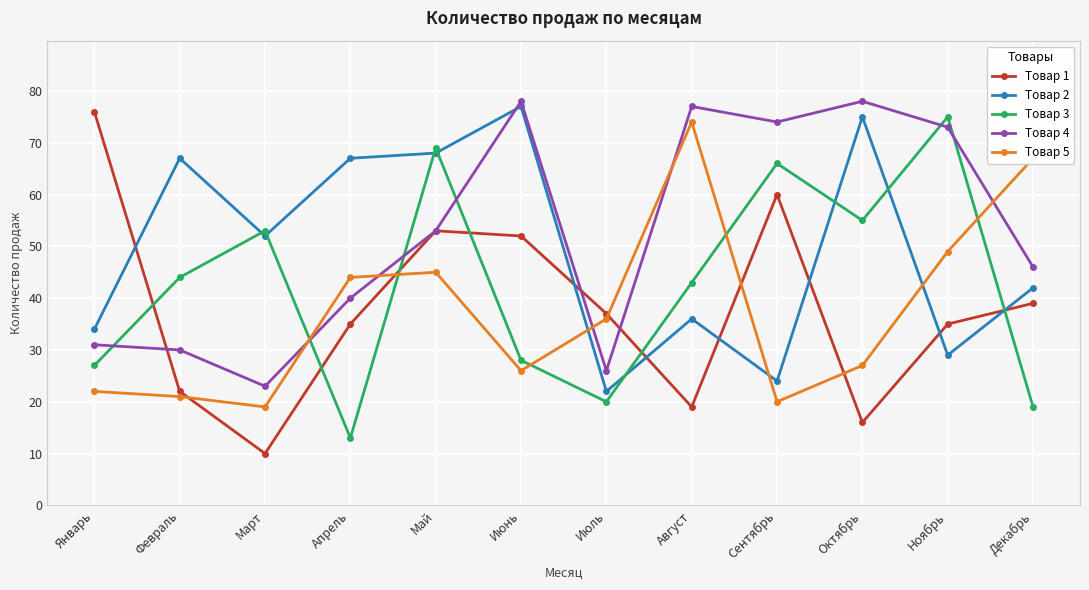

What are all the series names shown in the legend?

Товар 1, Товар 2, Товар 3, Товар 4, Товар 5